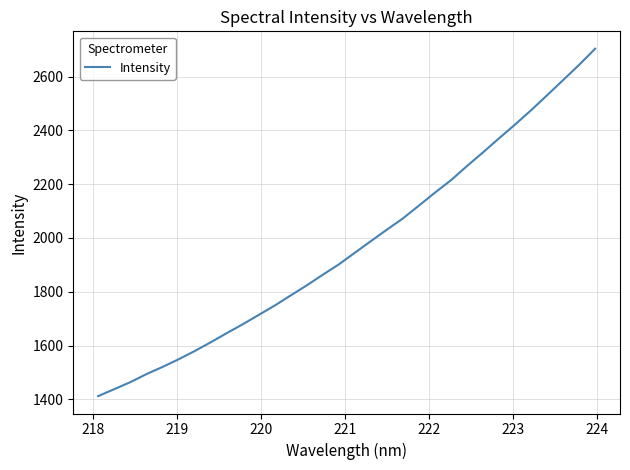

What is the greatest value displayed?

2703.9